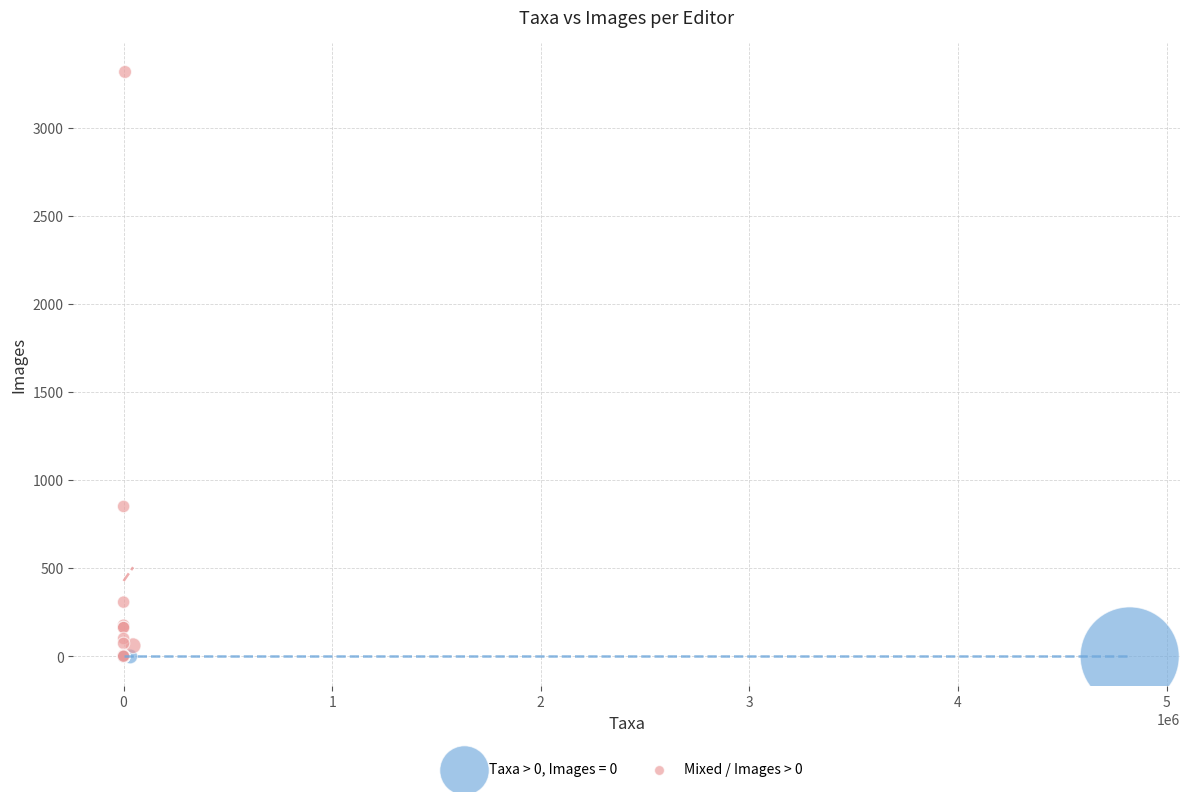

Which series reaches the maximum Y coordinate?

Mixed / Images > 0